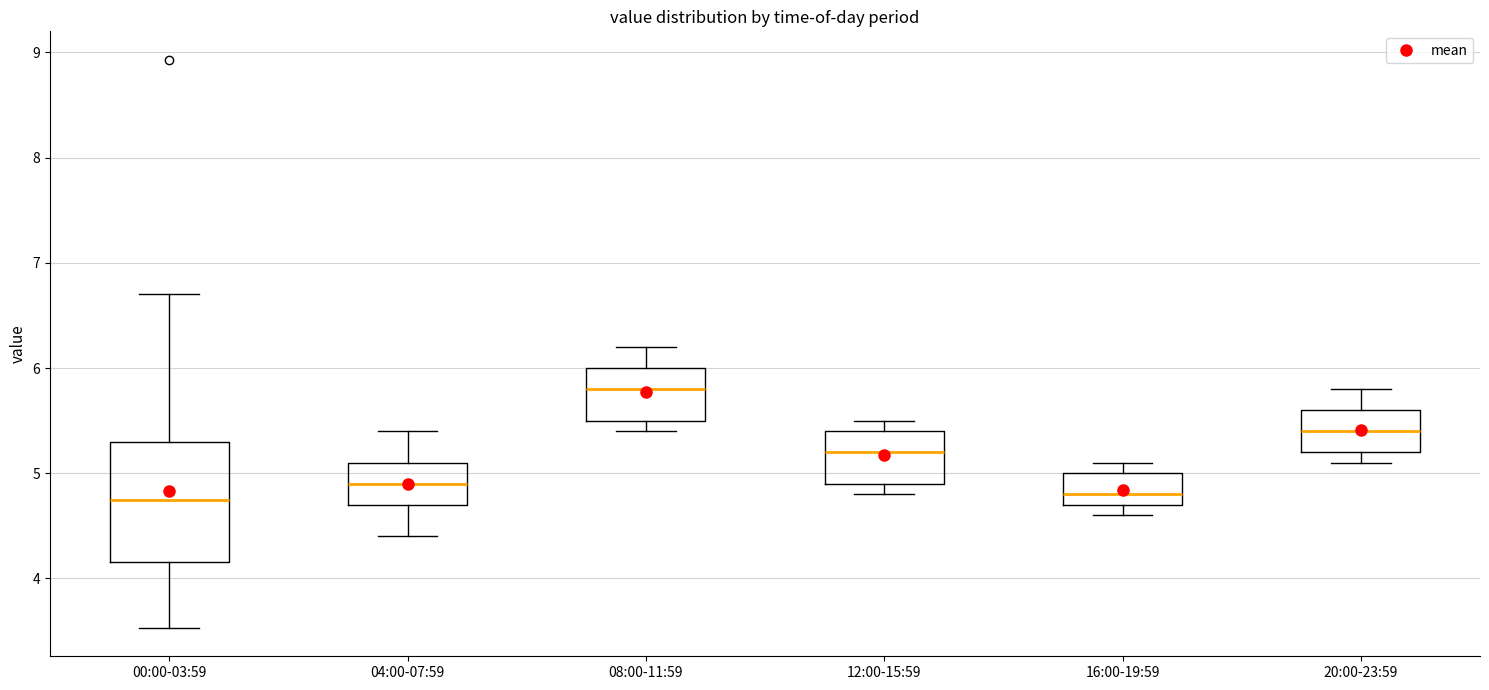

Where is the upper edge of the box for 16:00-19:59 on the y-axis? The values are not printed on the chart, so give them approximately, as read against the axis.

5.0